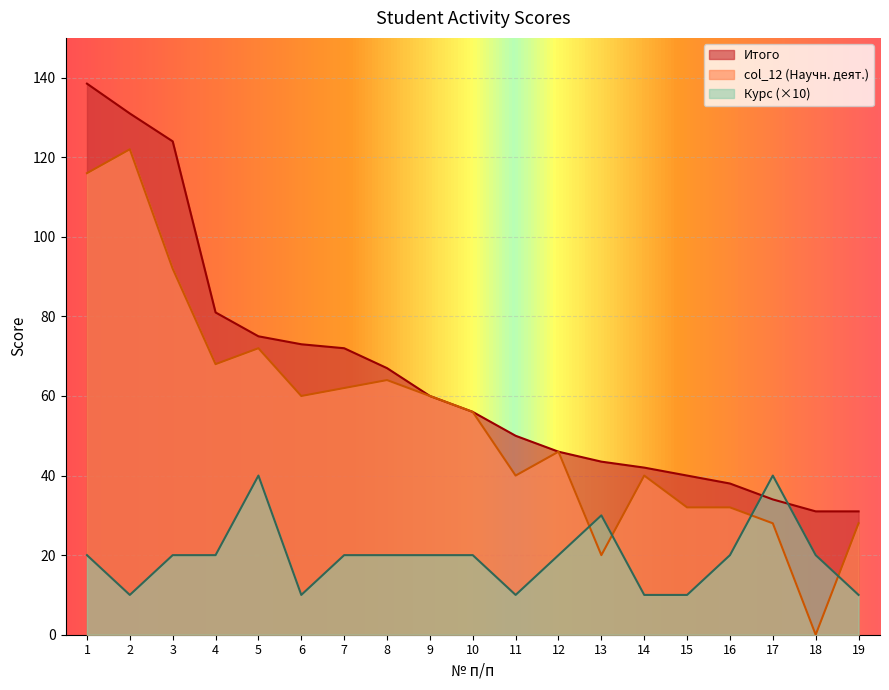

Which has a higher value, 1 or 7?

1